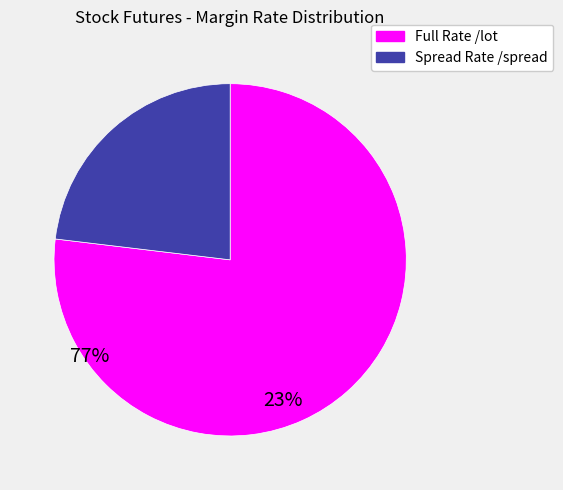

Is there a majority slice in this chart?

Yes